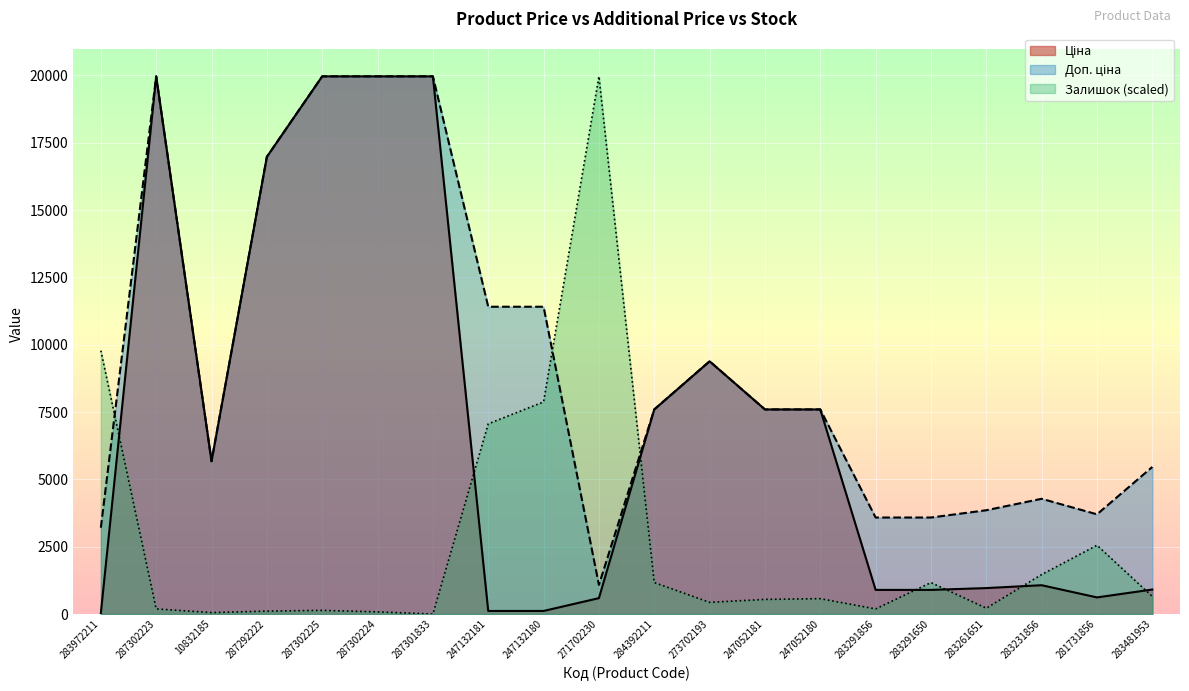

What is the value of the Залишок point at the 14th from the left?

570.4